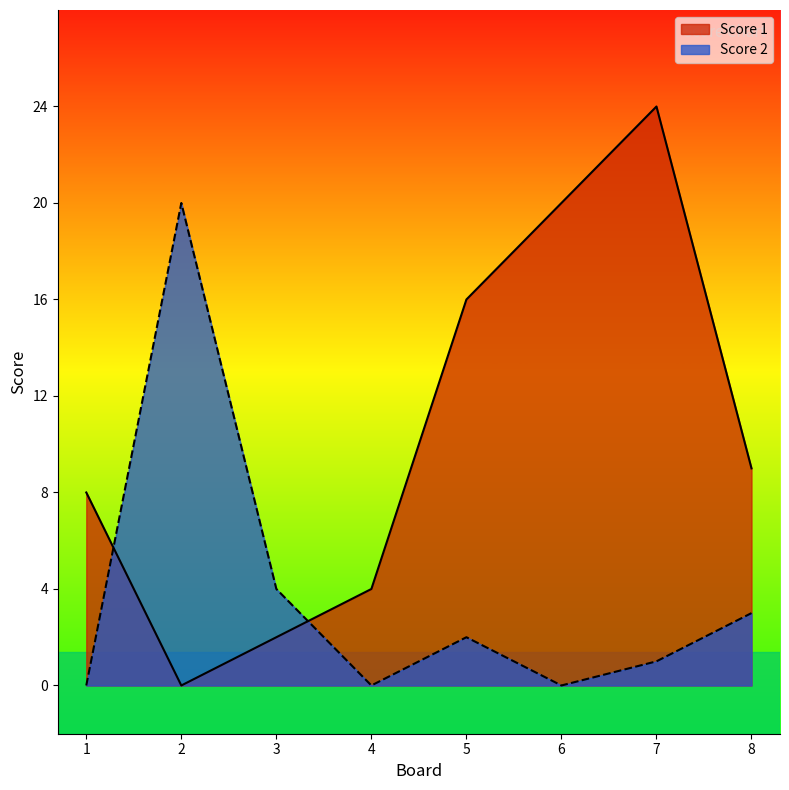

The Score 2 series shows 0 at 1. True or false?

True